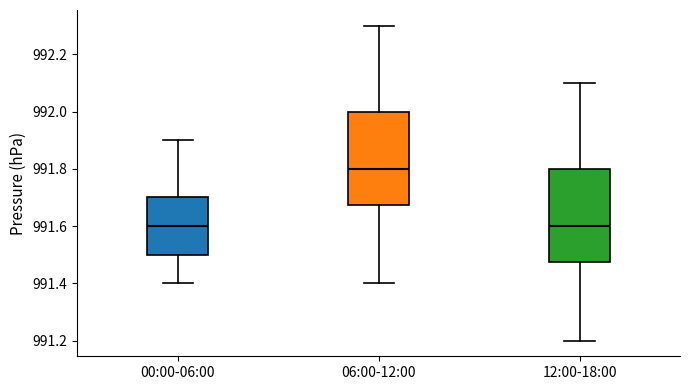

Reading left to right, transcribe this box plot: for each box, give where its median line is, the range the box spans, and where its two whiskers end, as read against the y-axis. The values are not printed on the chart, so give them approximately, as read against the axis.

00:00-06:00: median 991.60, box 991.50 to 991.70, whiskers 991.40 to 991.90
06:00-12:00: median 991.80, box 991.68 to 992.00, whiskers 991.40 to 992.30
12:00-18:00: median 991.60, box 991.48 to 991.80, whiskers 991.20 to 992.10